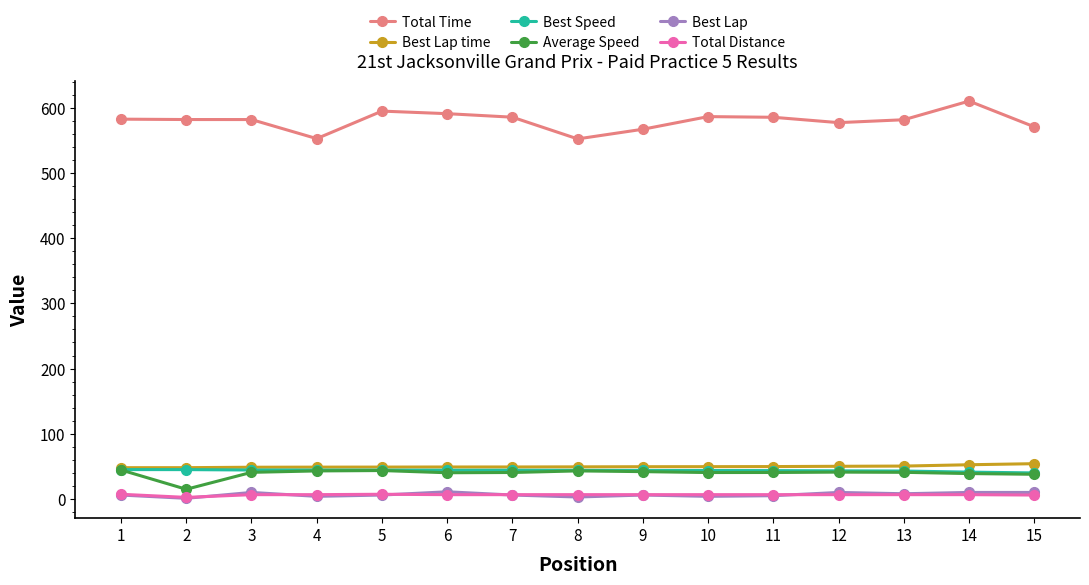

Is it true that Best Speed equals 43.9 at 8?

True